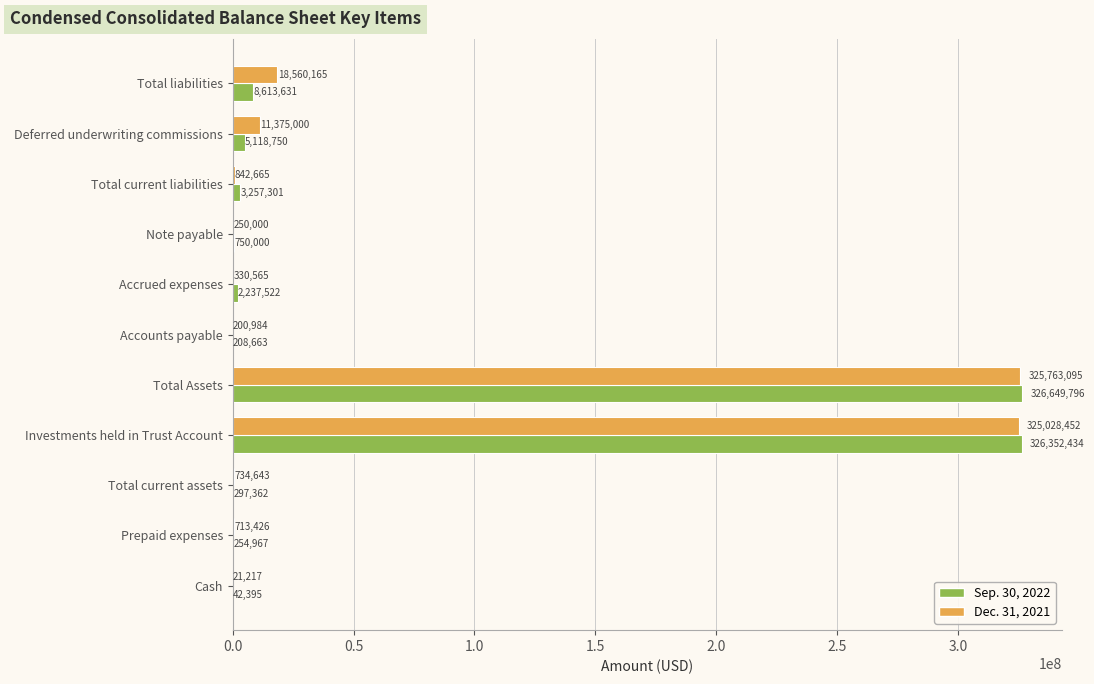

What is the sum of the Dec. 31, 2021 values at Note payable and Total current assets?

984643